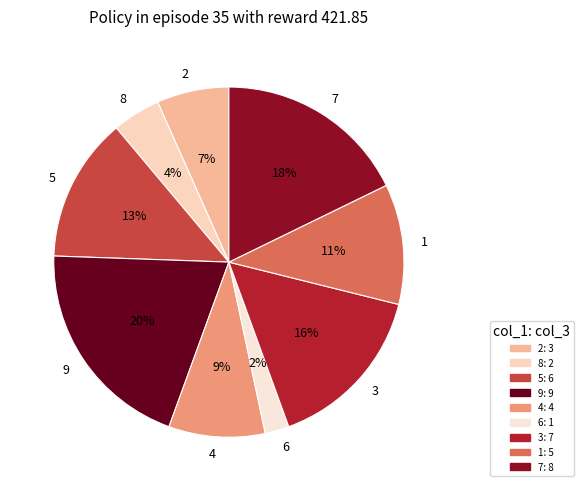

To the nearest percent, what percentage of the pie is 5?

13%